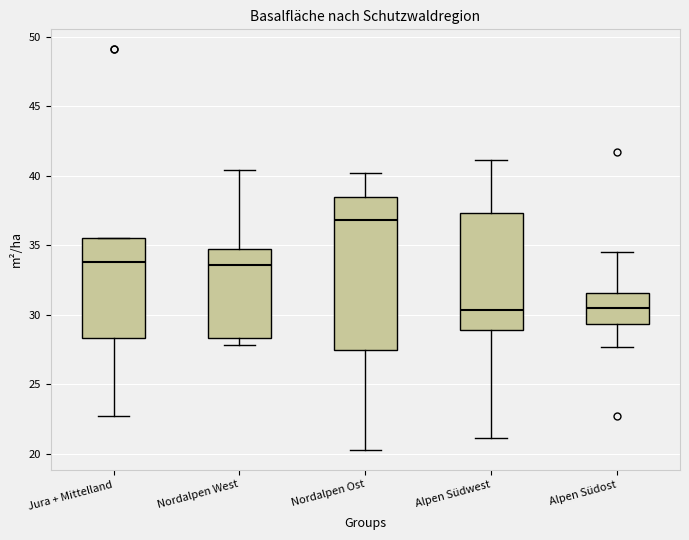

Comparing the boxes themselves (not the whiskers), which one is the tallest?

Nordalpen Ost